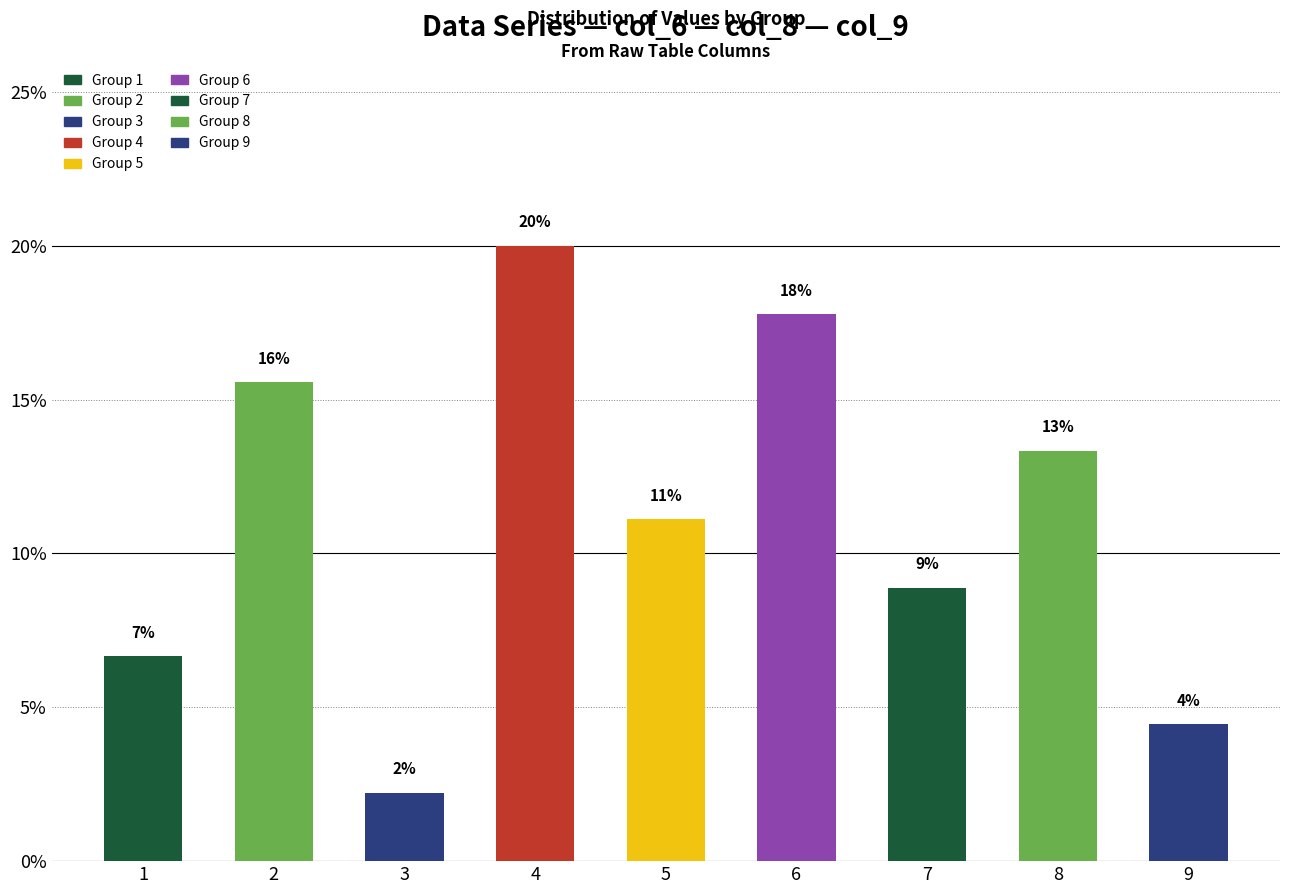

Reading right to left, extract all data points from this chart.

9=4.4	8=13.3	7=8.9	6=17.8	5=11.1	4=20.0	3=2.2	2=15.6	1=6.7